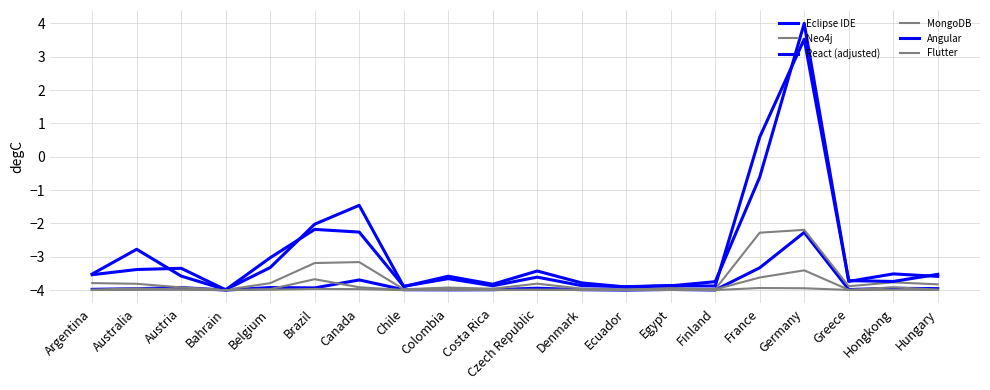

What is the difference between the maximum and minimum values in the React (adjusted) series?

8.0